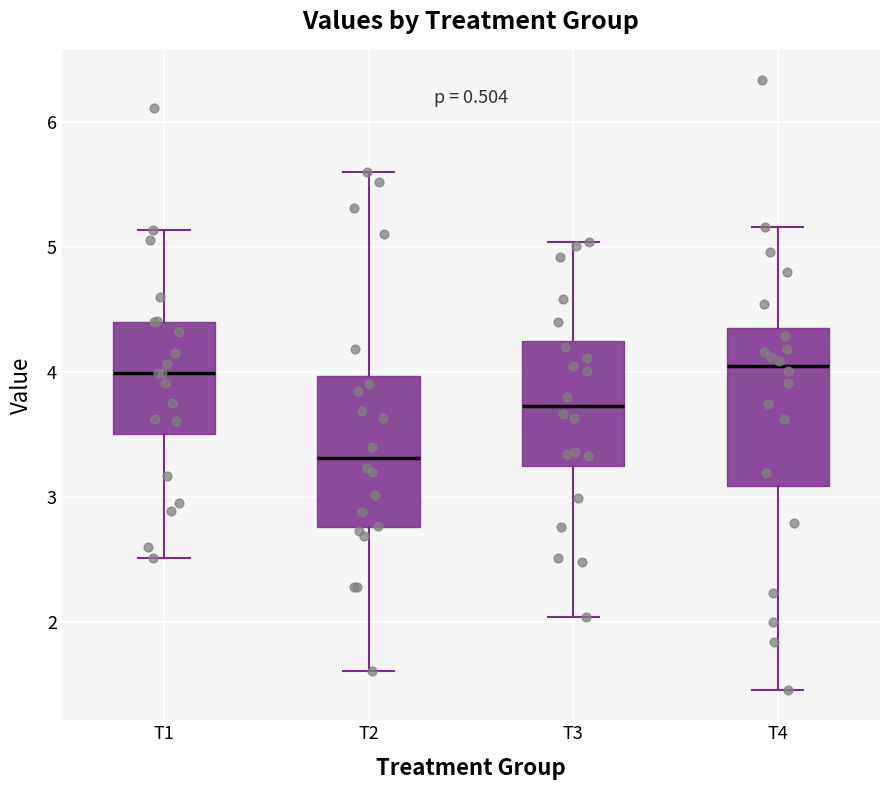

Reading left to right, transcribe this box plot: for each box, give where its median line is, the range the box spans, and where its two whiskers end, as read against the y-axis. The values are not printed on the chart, so give them approximately, as read against the axis.

T1: median 4.0, box 3.5 to 4.4, whiskers 2.5 to 5.1
T2: median 3.3, box 2.8 to 4.0, whiskers 1.6 to 5.6
T3: median 3.7, box 3.2 to 4.3, whiskers 2.0 to 5.0
T4: median 4.1, box 3.1 to 4.4, whiskers 1.5 to 5.2